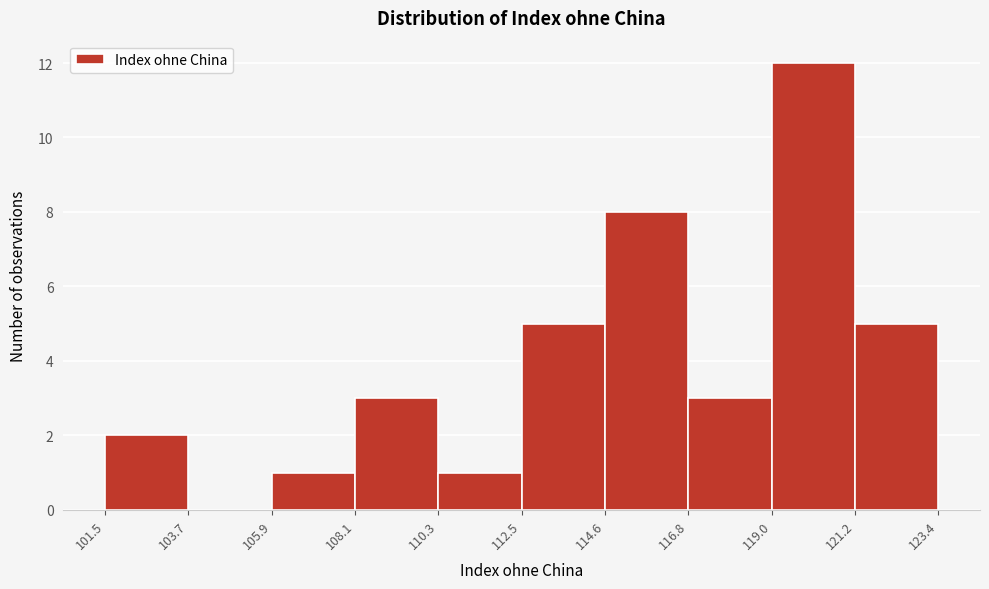

Over which range of the x-axis is the bar tallest?

119.0 to 121.2